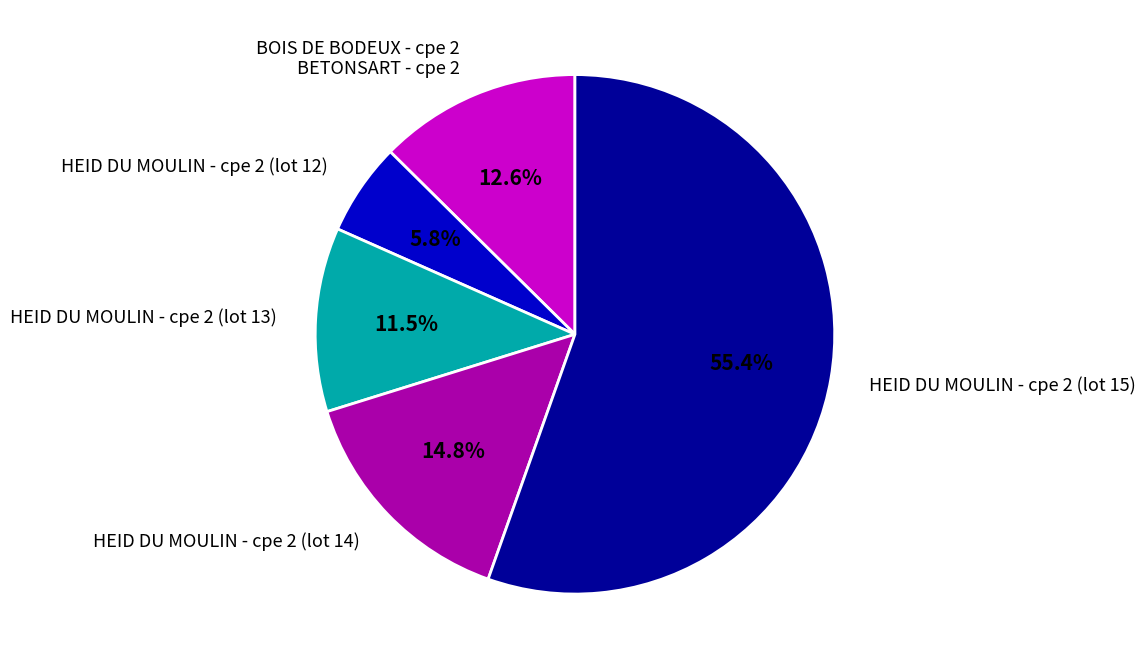

To the nearest percent, what portion does HEID DU MOULIN - cpe 2 (lot 14) represent?

15%